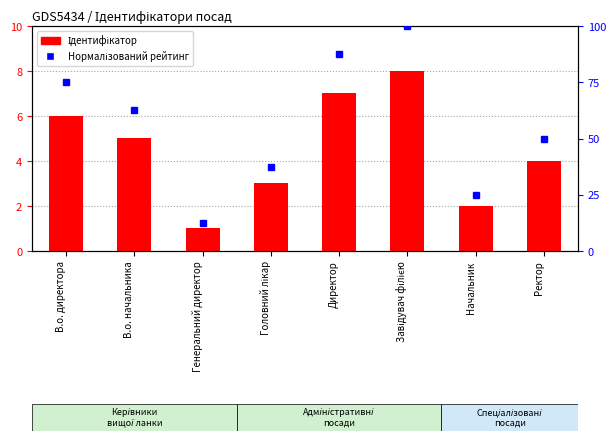

Which series has the largest total across all categories?

Нормалізований рейтинг